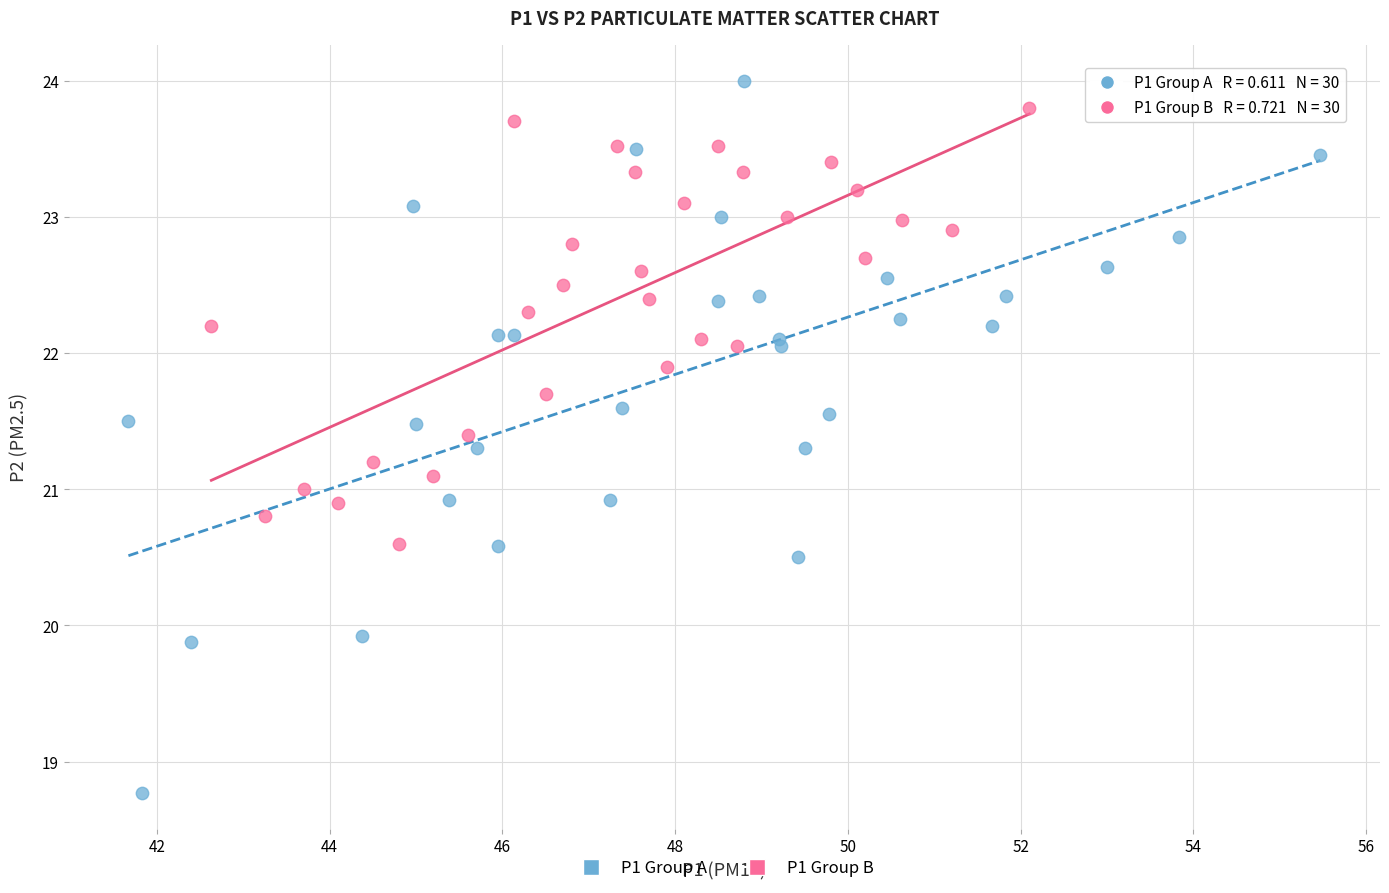

Which series has the widest spread of Y values?

P1 Group A